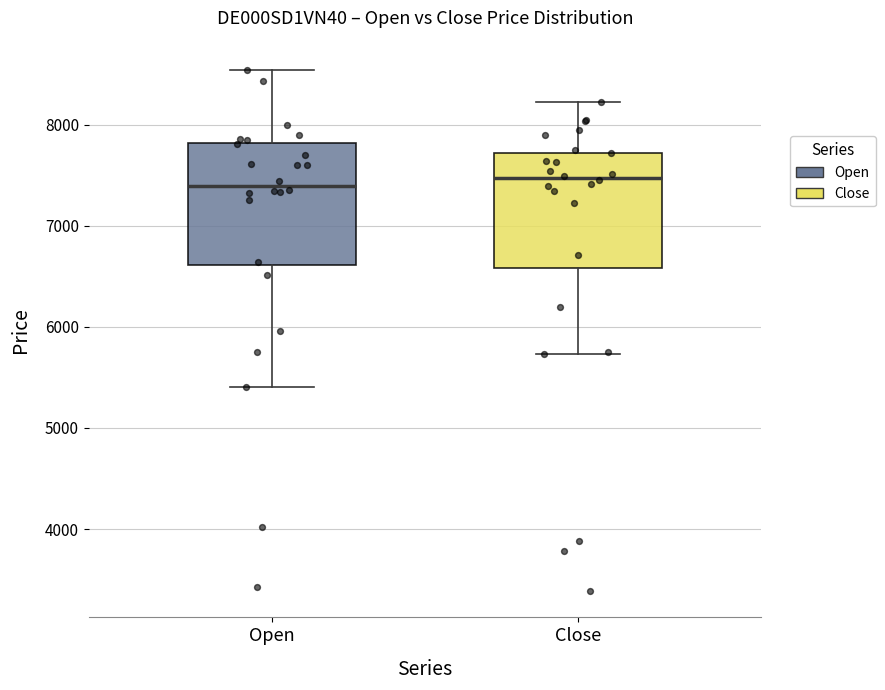

Reading left to right, transcribe this box plot: for each box, give where its median line is, the range the box spans, and where its two whiskers end, as read against the y-axis. The values are not printed on the chart, so give them approximately, as read against the axis.

Open: median 7400, box 6600 to 7800, whiskers 5400 to 8500
Close: median 7500, box 6600 to 7700, whiskers 5700 to 8200